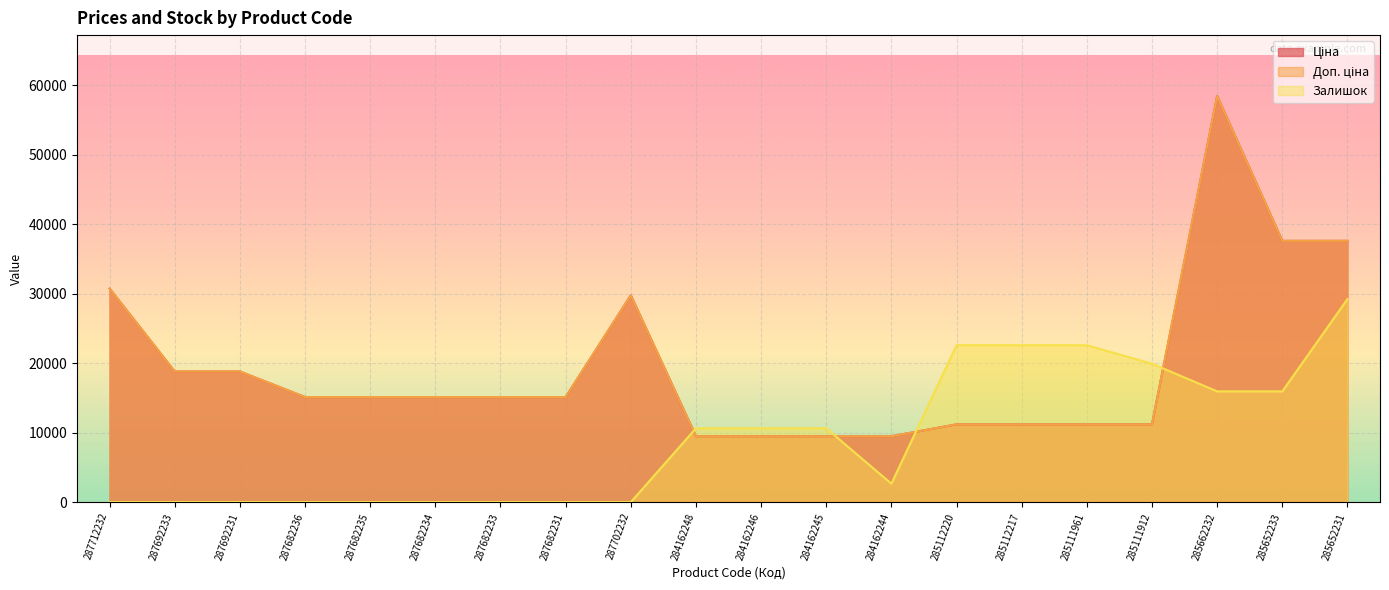

At 287682233, list the series in order from largest to smallest.

Ціна, Доп. ціна, Залишок